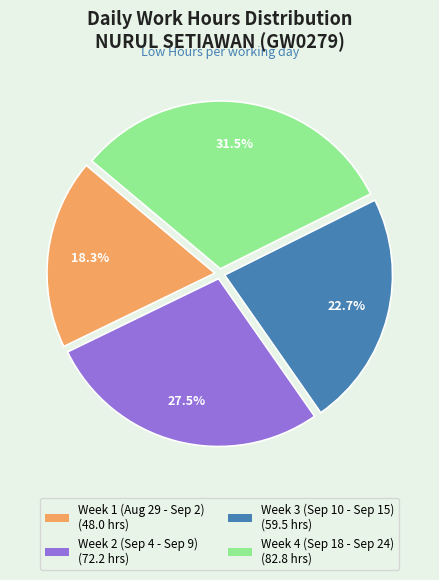

Does any single category account for the majority?

No